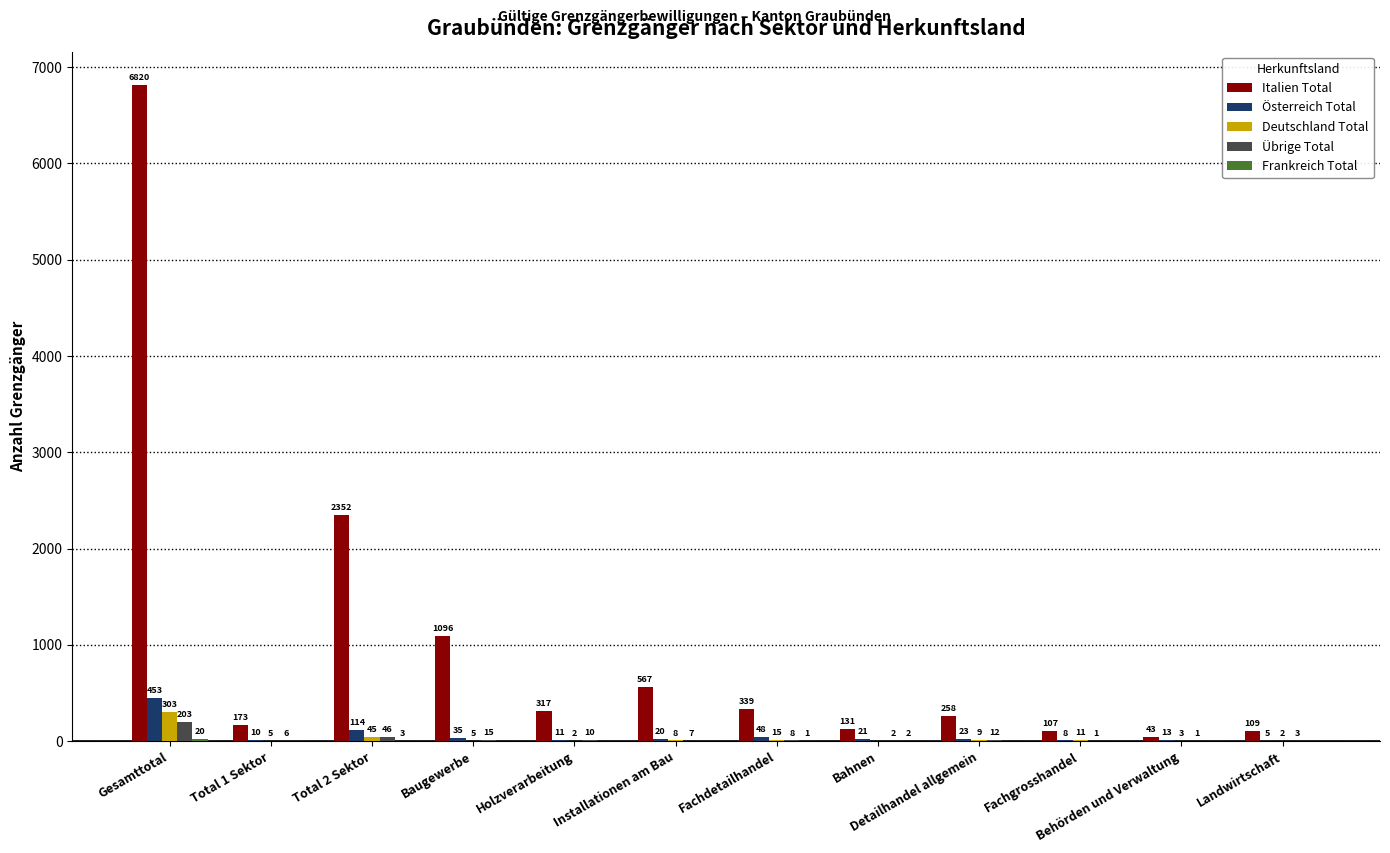

The value of Deutschland Total at Landwirtschaft is 2. True or false?

True